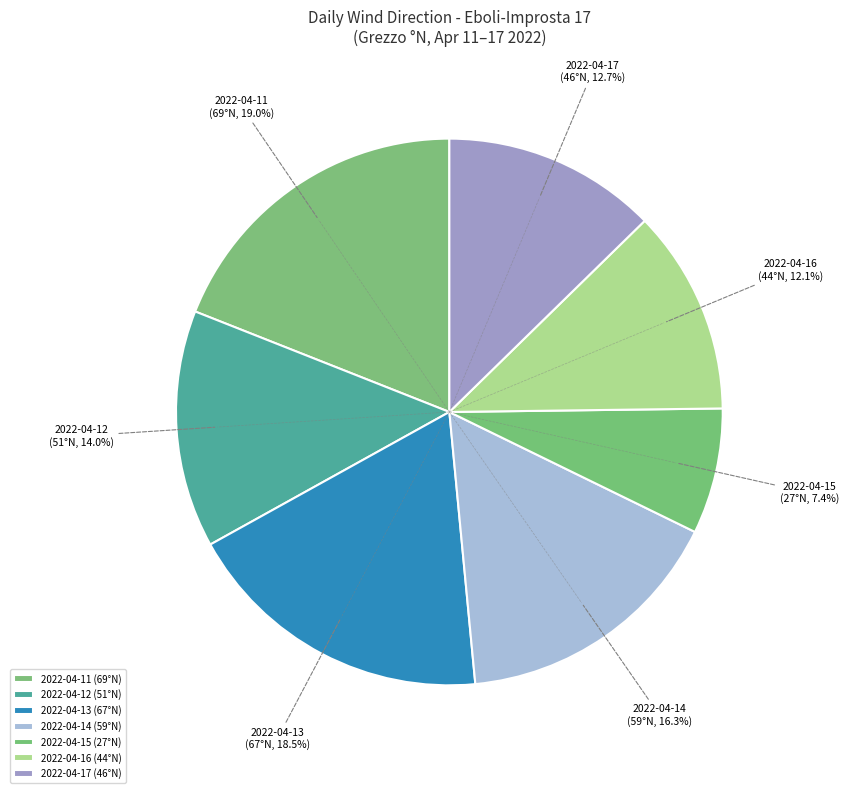

Combined, what portion of the pie is 2022-04-15 and 2022-04-13?

25.9%